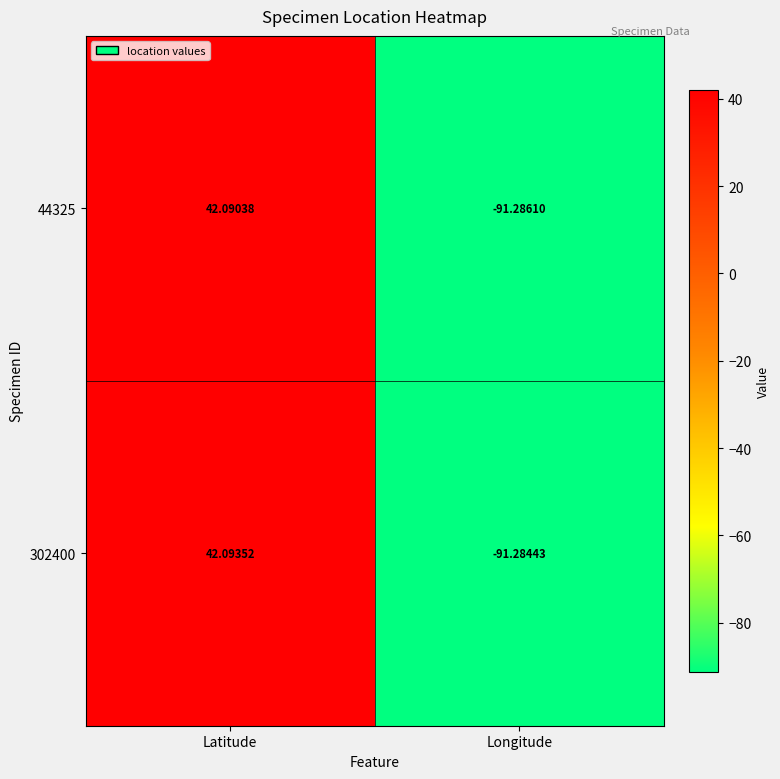

Which series has the largest range (max minus min)?

302400